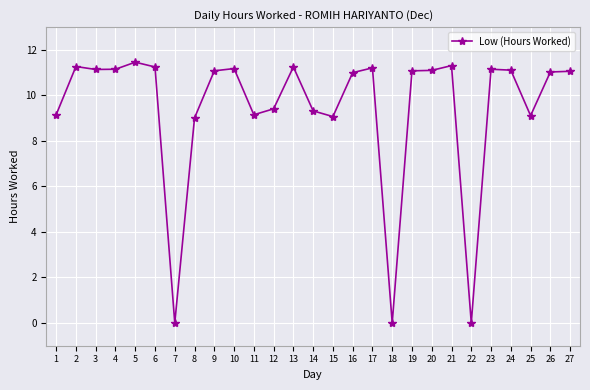

Is this an area chart (filled region under the line)?

No